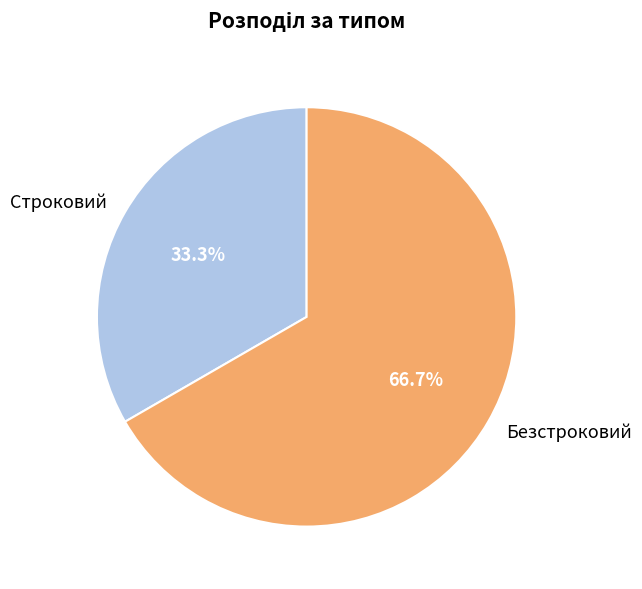

What percentage is the Строковий slice, to the nearest percent?

33%